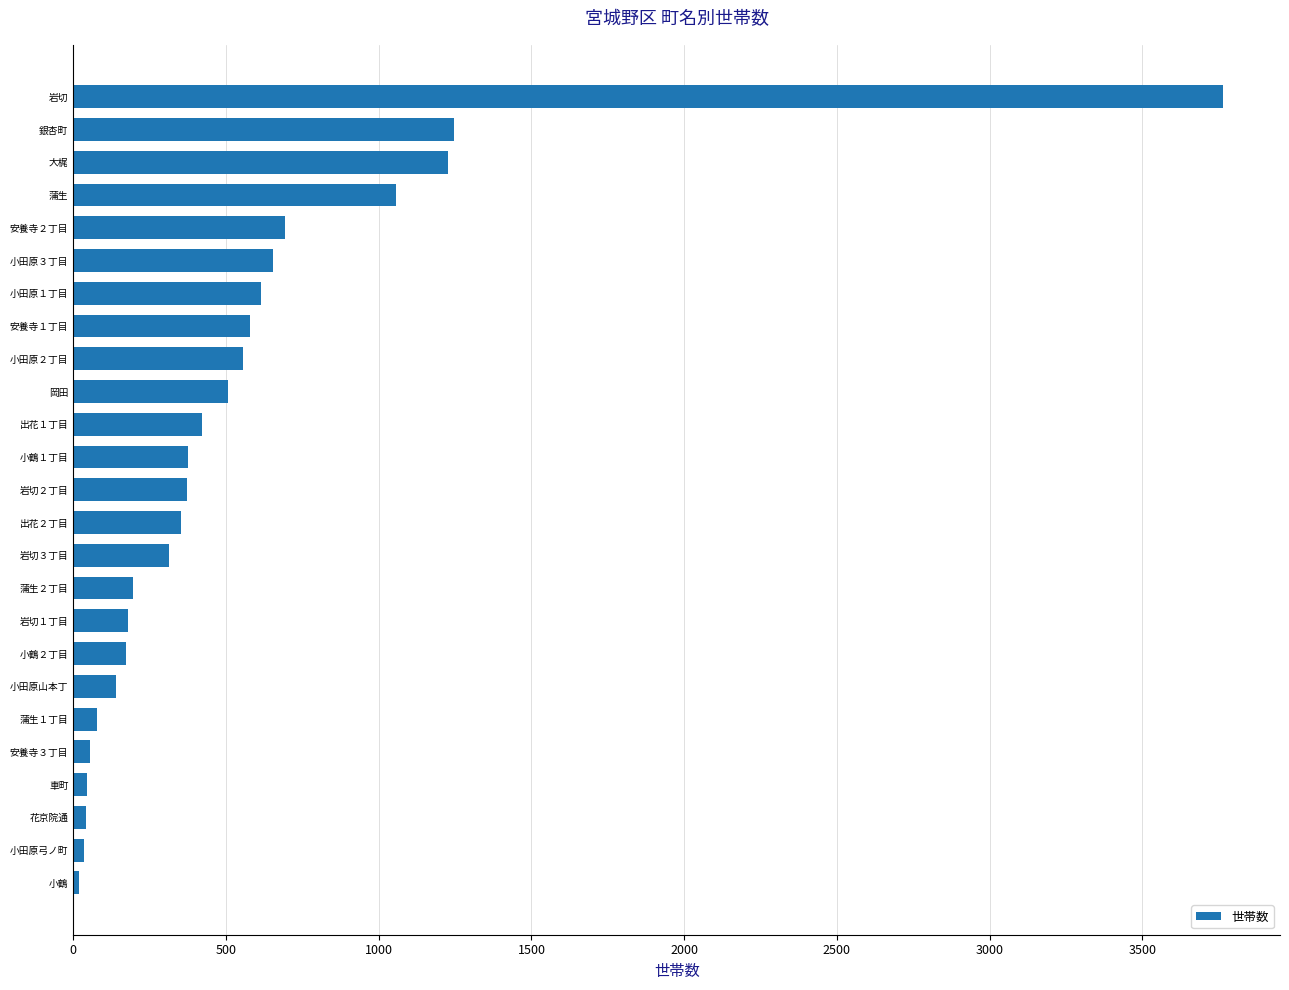

The value at 安養寺１丁目 is 578. True or false?

True